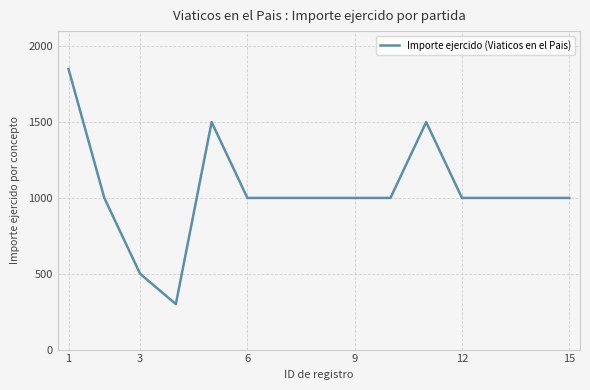

What is the average value?

1043